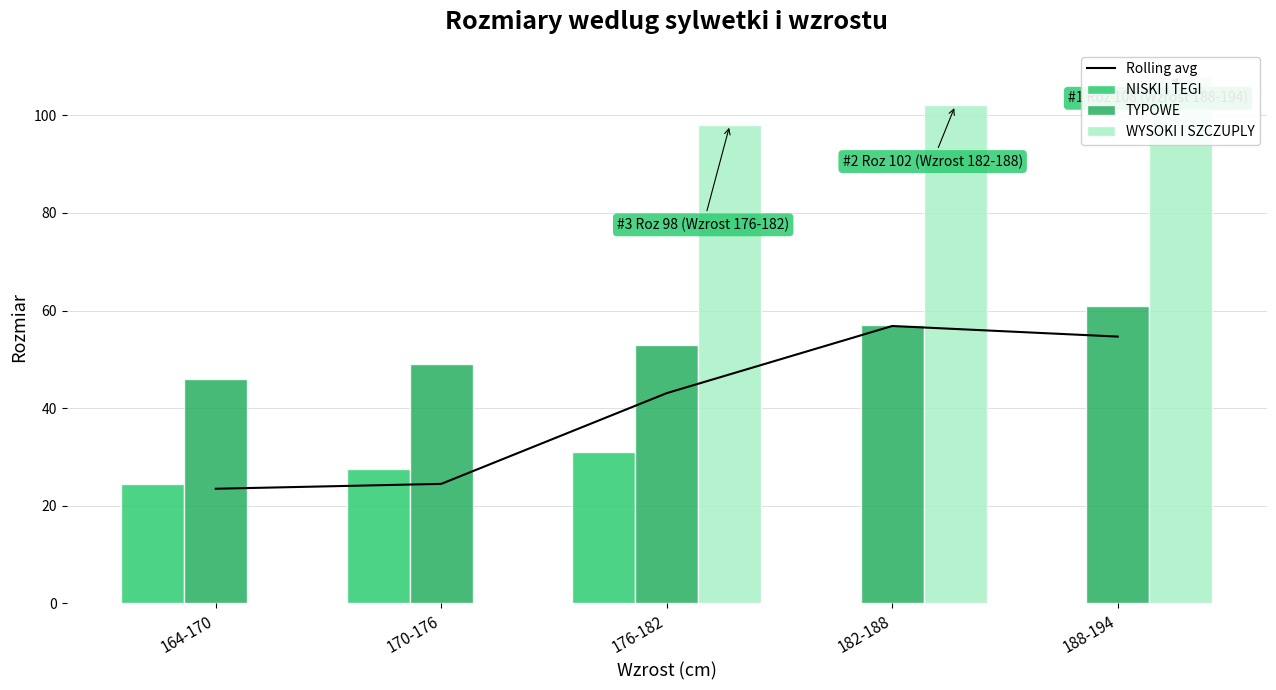

How many groups of bars are there?

5